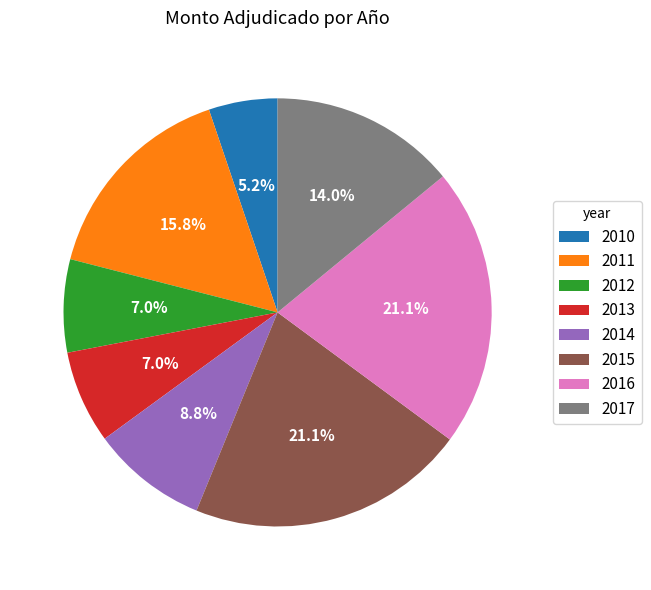

What percentage is the 2013 slice, to the nearest percent?

7%